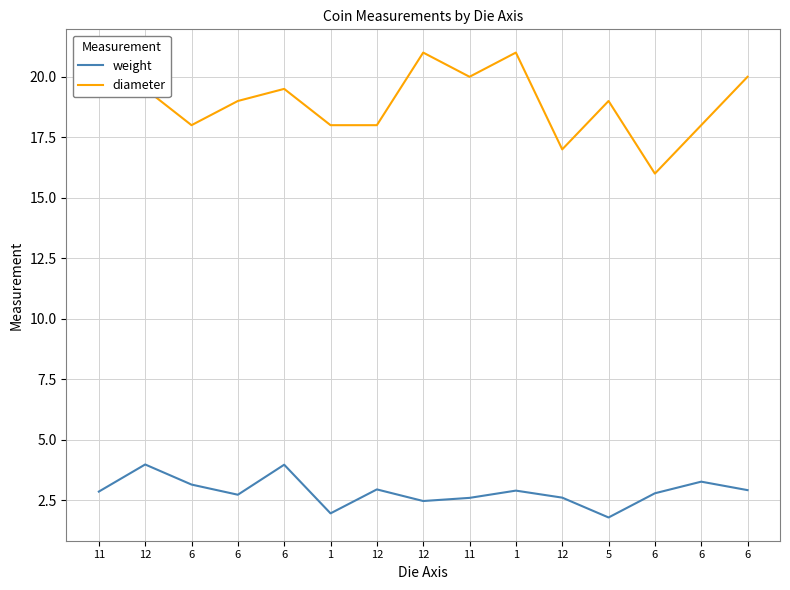

What is the difference between the second highest and minimum values in the diameter series?

5.0